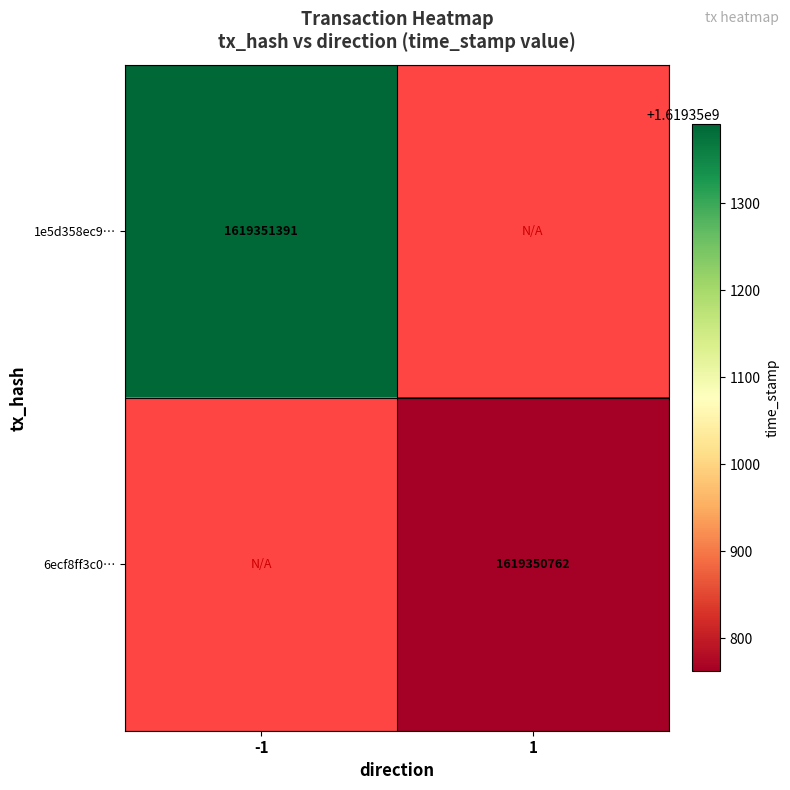

At time_stamp, list the series in order from largest to smallest.

1e5d358ec90f7ec86cd8bd96a0e5776056ab1a5, 6ecf8ff3c078526ea16ad60dbf9949691cdba89